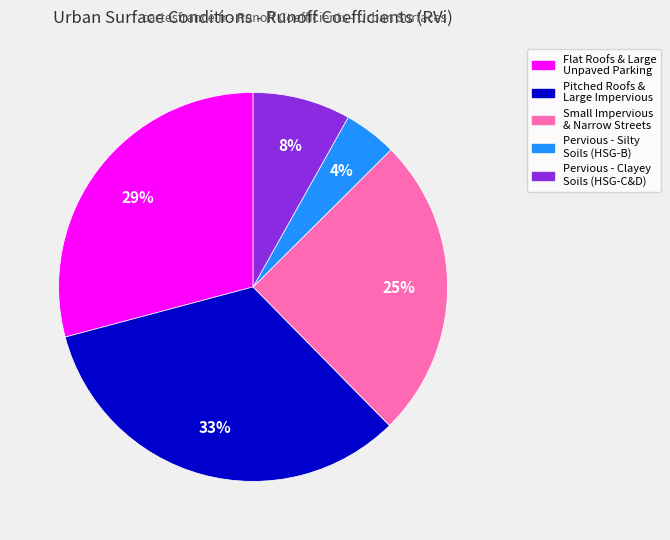

Is there a majority slice in this chart?

No